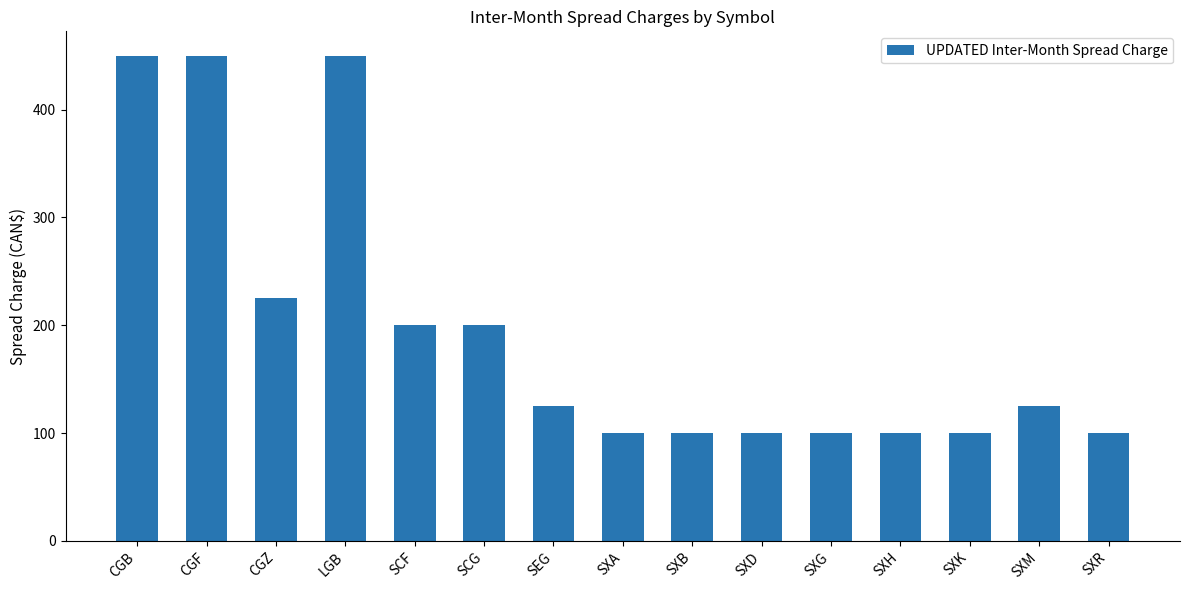

Between SXB and CGF, which is larger?

CGF